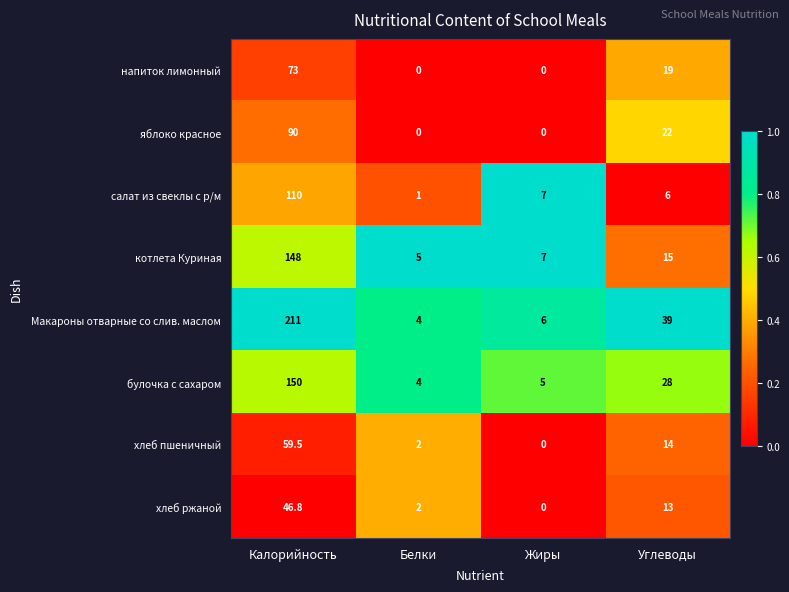

At Углеводы, list the series in order from smallest to largest.

салат из свеклы с р/м, хлеб ржаной, хлеб пшеничный, котлета Куриная, напиток лимонный, яблоко красное, булочка с сахаром, Макароны отварные со слив. маслом